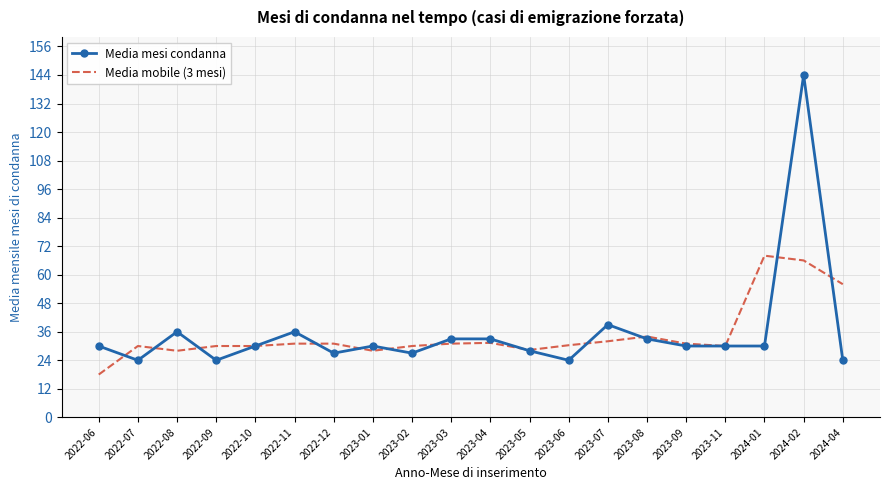

The Media mobile (3 mesi) series shows 31.3 at 2023-04. True or false?

True